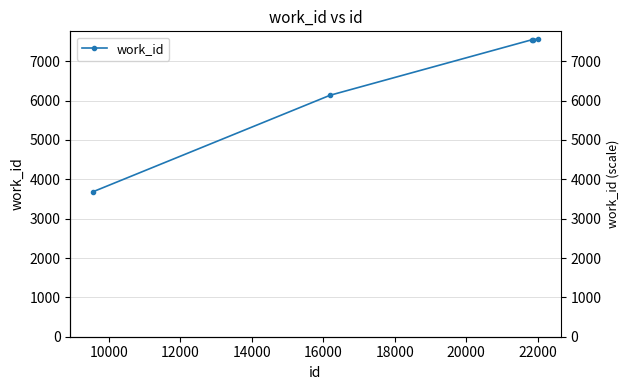

What is the minimum value shown in the chart?

3679